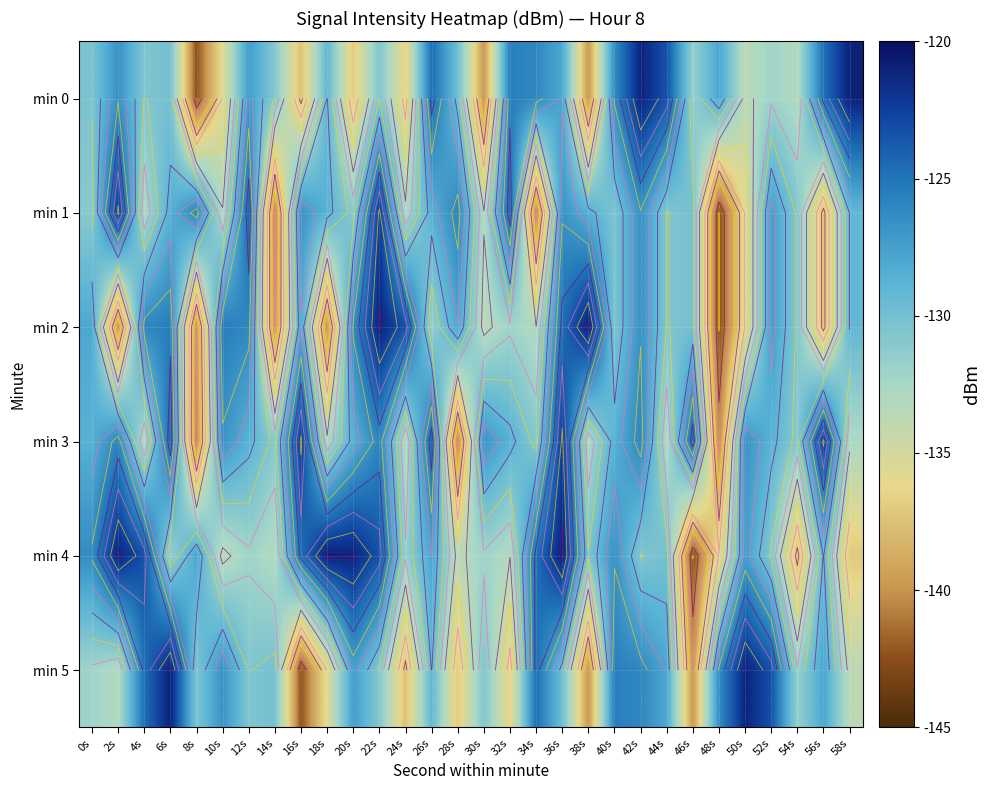

What is the difference between the highest and lowest values at 10s?

10.1